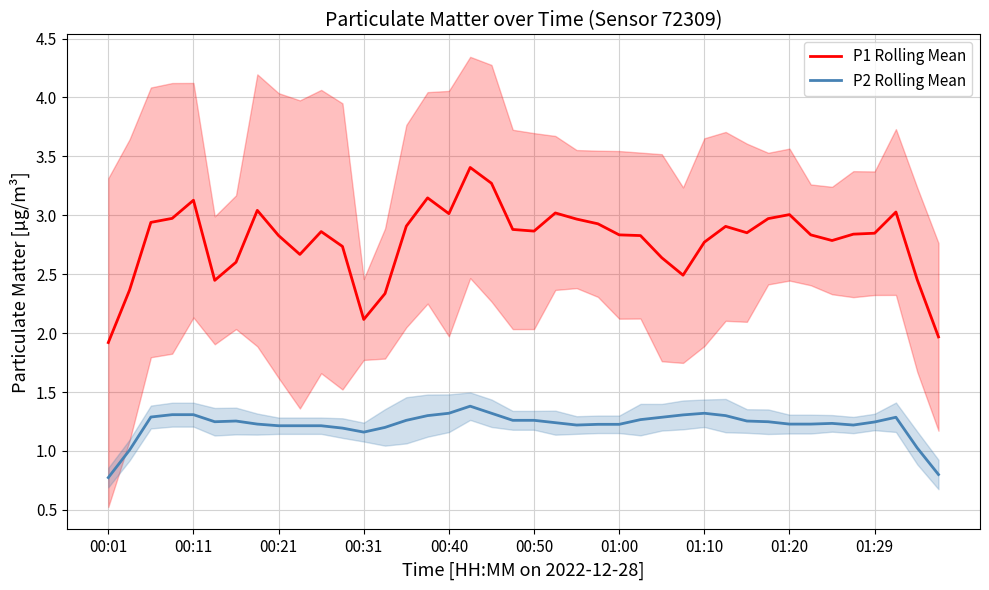

True or false: P1 Rolling Mean and P2 Rolling Mean intersect in this chart.

False